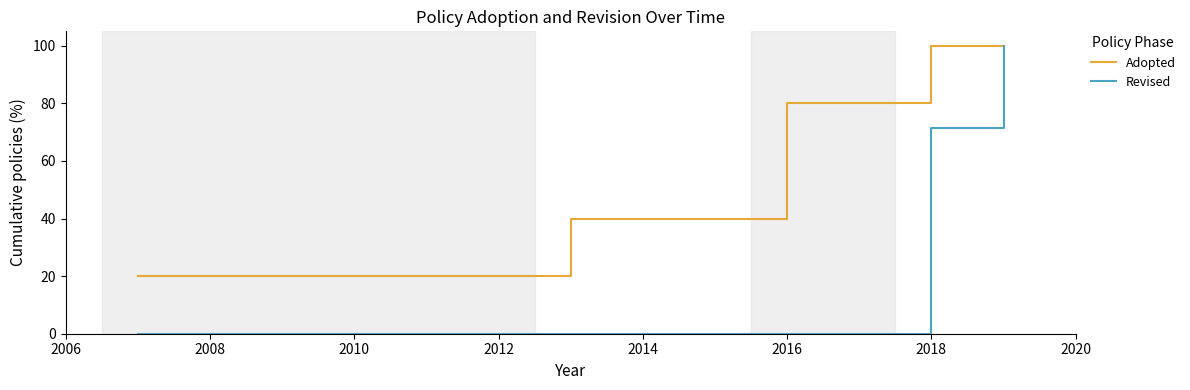

Which series has the largest total across all categories?

Adopted